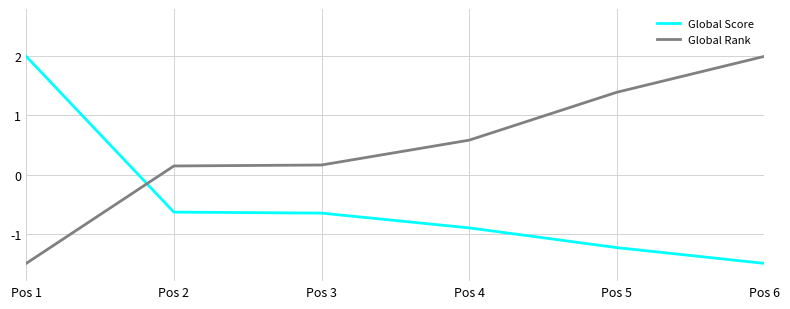

How many intersections are there between Global Score and Global Rank?

1